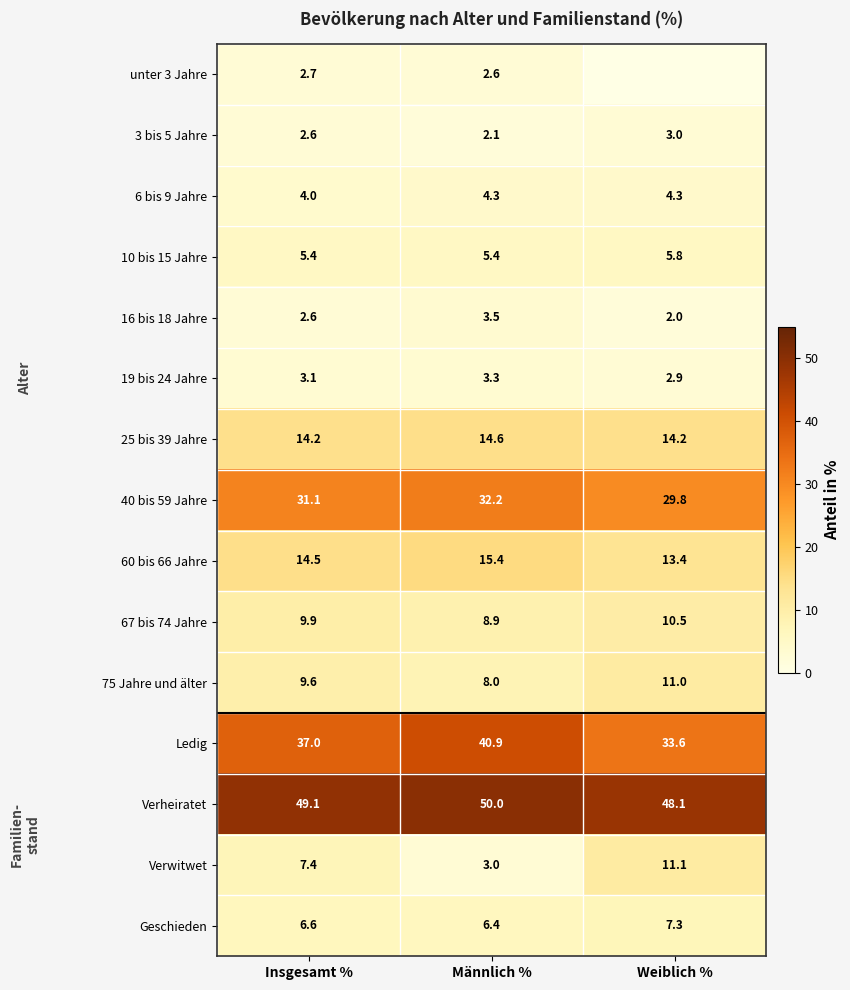

At Männlich %, list the series in order from smallest to largest.

3 bis 5 Jahre, unter 3 Jahre, Verwitwet, 19 bis 24 Jahre, 16 bis 18 Jahre, 6 bis 9 Jahre, 10 bis 15 Jahre, Geschieden, 75 Jahre und älter, 67 bis 74 Jahre, 25 bis 39 Jahre, 60 bis 66 Jahre, 40 bis 59 Jahre, Ledig, Verheiratet